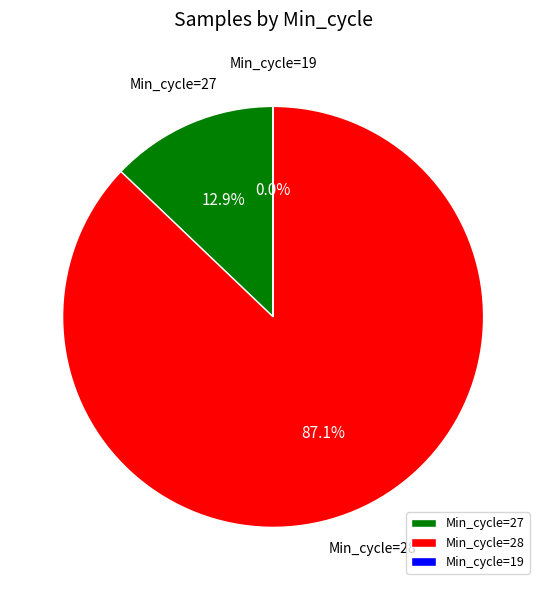

Which slice is the largest?

Min_cycle=28